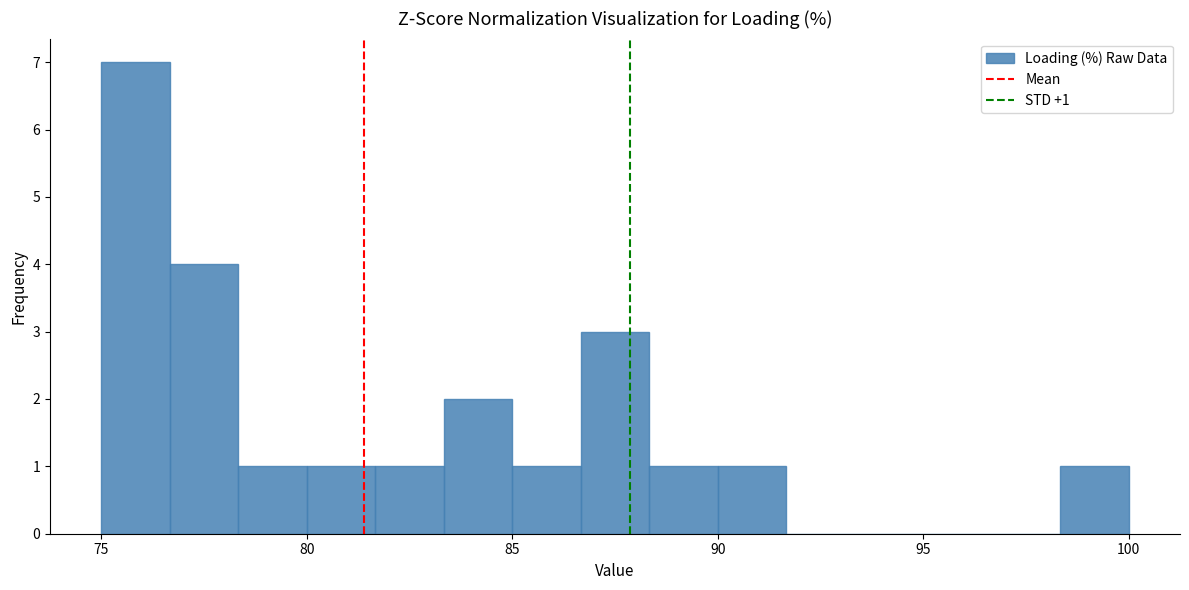

Around what value on the x-axis is the tallest bar? Give the approximate position of its centre, as read against the axis.

76.0